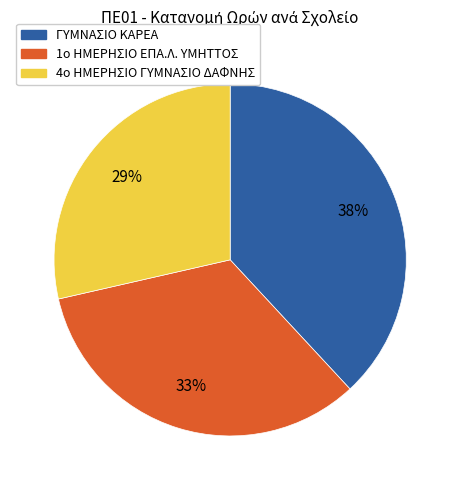

True or false: 1ο ΗΜΕΡΗΣΙΟ ΕΠΑ.Λ. ΥΜΗΤΤΟΣ accounts for 33% of the total.

True